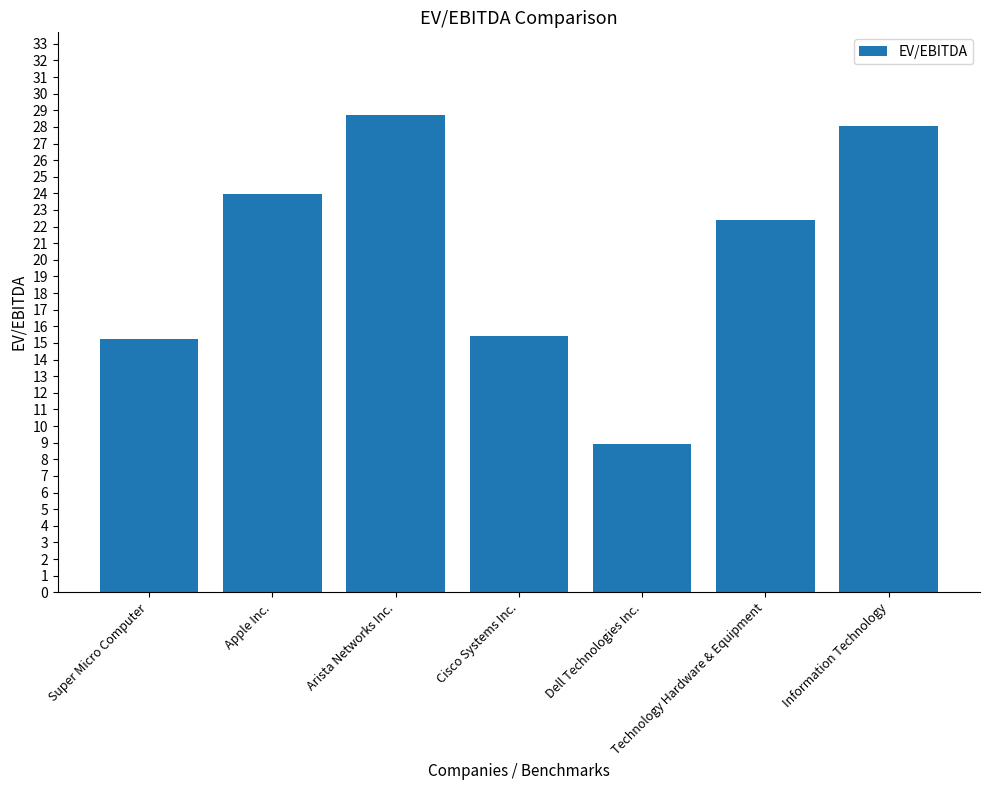

What is the difference between the second highest and minimum values?

19.1